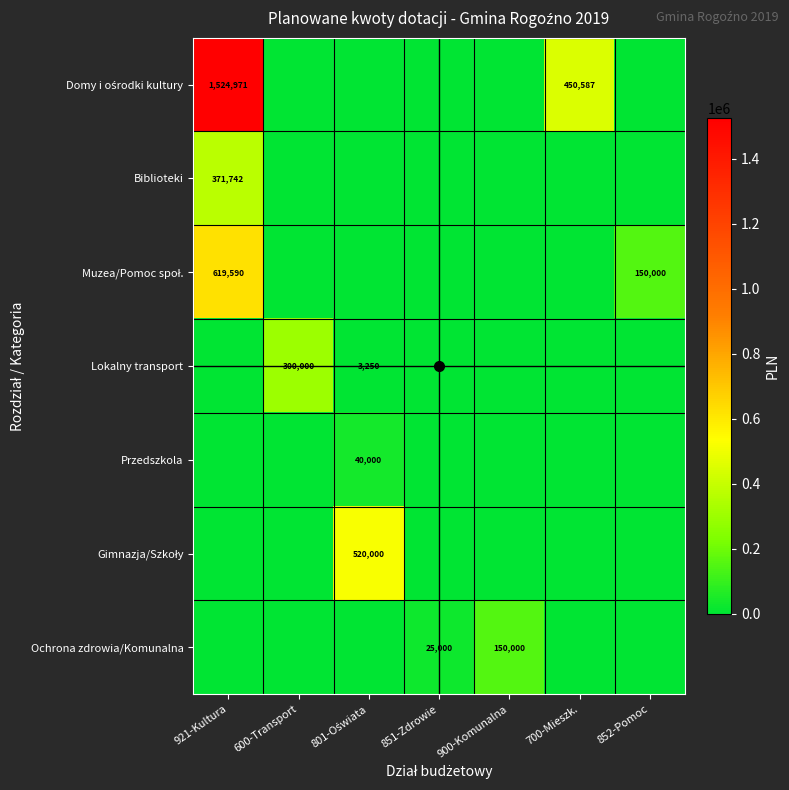

Which series has the widest spread of values?

Domy i ośrodki kultury